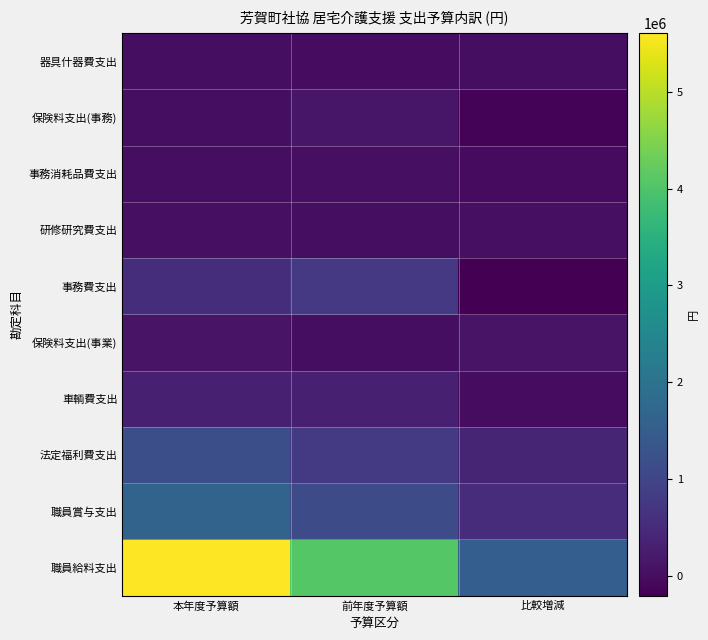

Reading right to left, list all the values displayed in this chart.

職員給料支出: 比較増減=1541000	前年度予算額=4064000	本年度予算額=5605000
職員賞与支出: 比較増減=532000	前年度予算額=1119000	本年度予算額=1651000
法定福利費支出: 比較増減=397000	前年度予算額=791000	本年度予算額=1188000
車輌費支出: 比較増減=-14000	前年度予算額=311000	本年度予算額=297000
保険料支出(事業): 比較増減=109000	前年度予算額=3000	本年度予算額=112000
事務費支出: 比較増減=-203000	前年度予算額=754000	本年度予算額=551000
研修研究費支出: 比較増減=26000	前年度予算額=6000	本年度予算額=32000
事務消耗品費支出: 比較増減=-40000	前年度予算額=45000	本年度予算額=5000
保険料支出(事務): 比較増減=-141000	前年度予算額=144000	本年度予算額=3000
器具什器費支出: 比較増減=3000	前年度予算額=1000	本年度予算額=4000